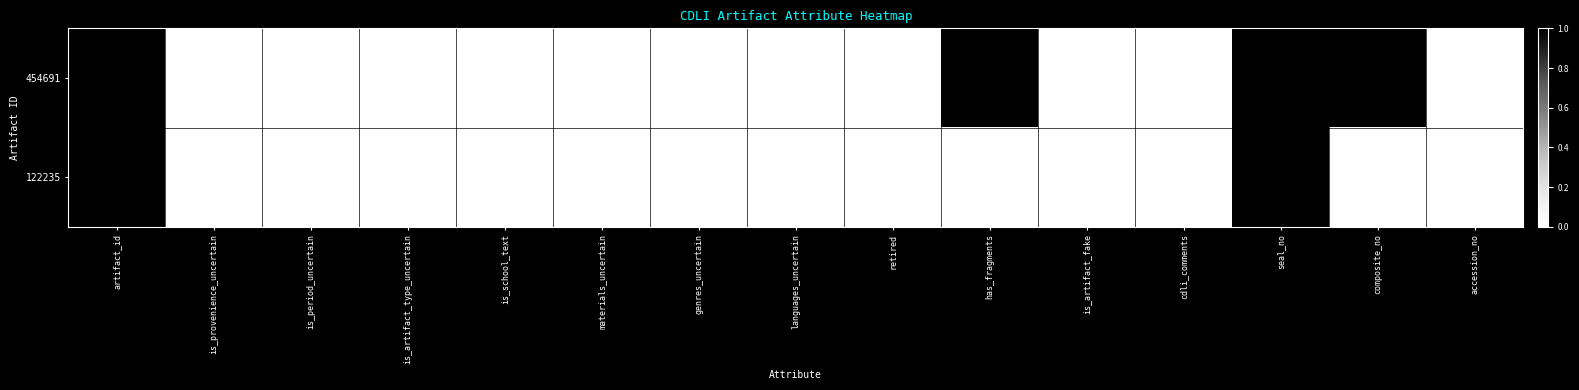

Rank the series by their maximum value, from lowest to highest.

122235, 454691